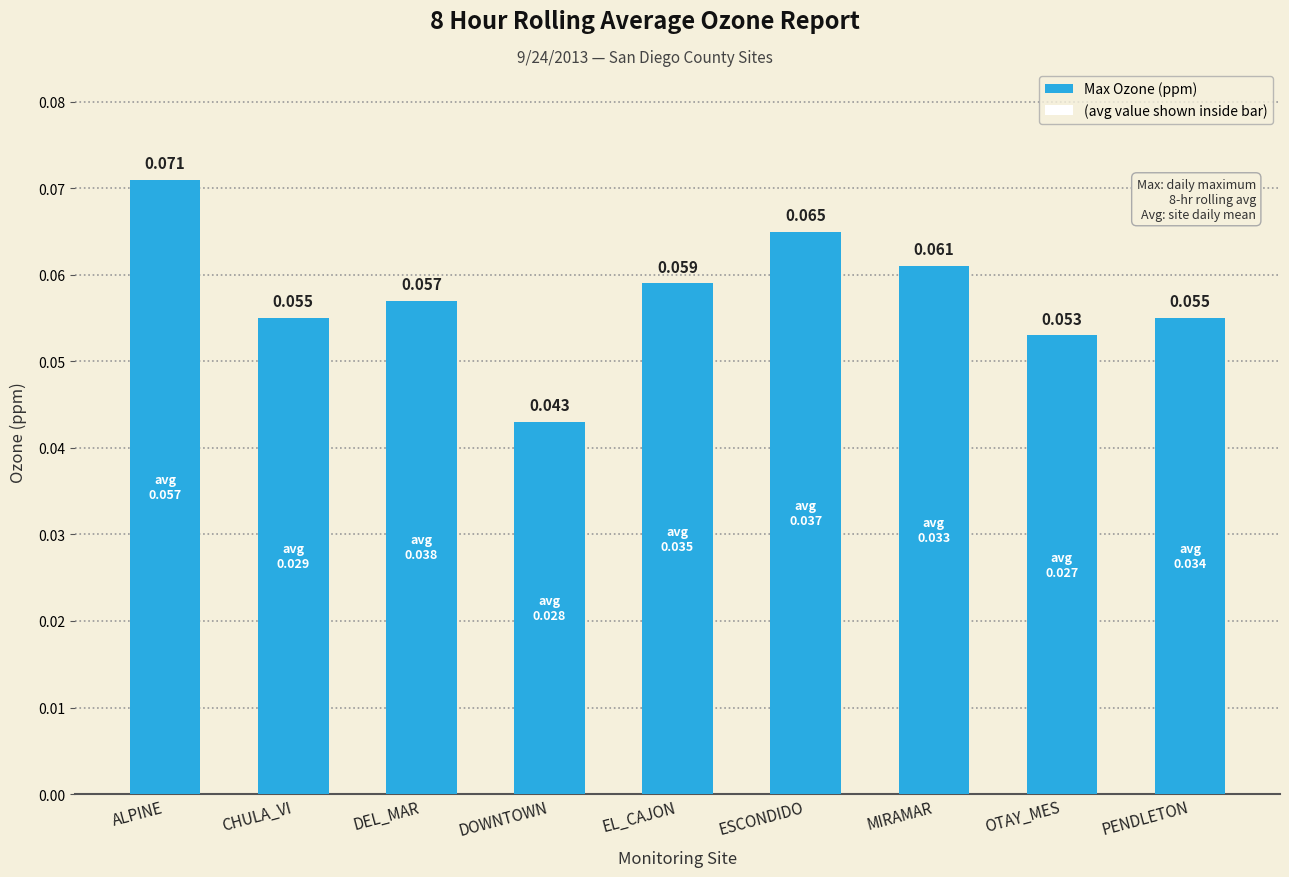

Where is the data nearest to the value 0?

DOWNTOWN